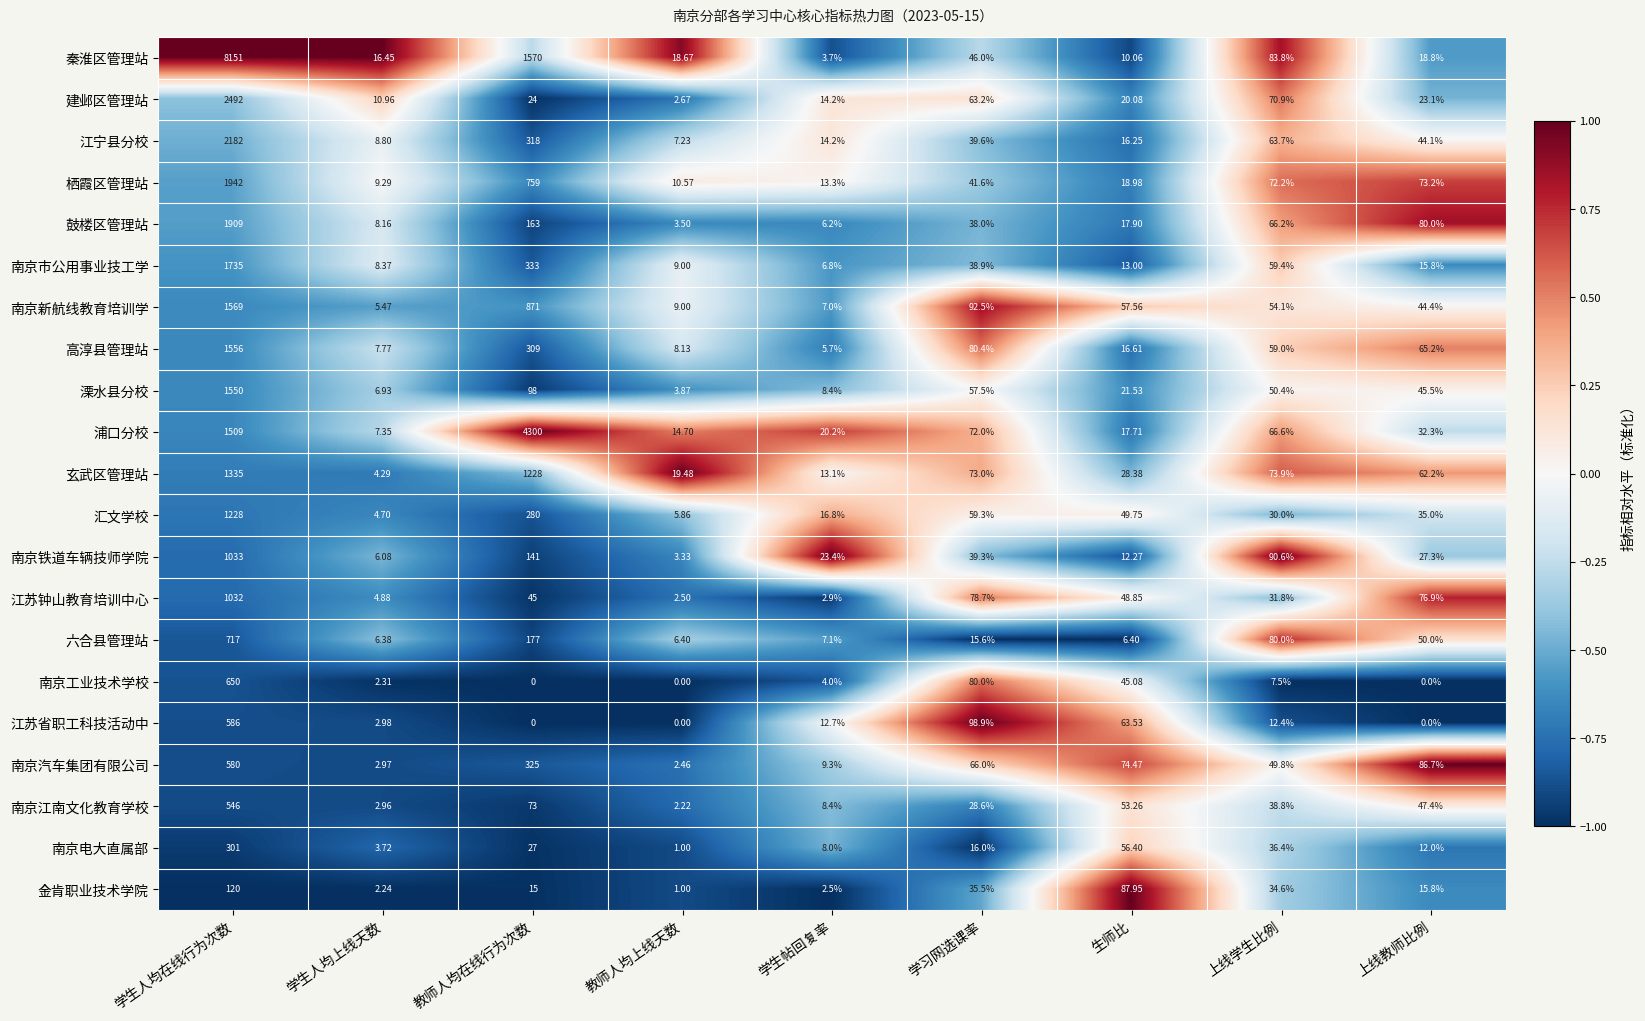

Which category has the highest value in the 栖霞区管理站 series?

学生人均在线行为次数